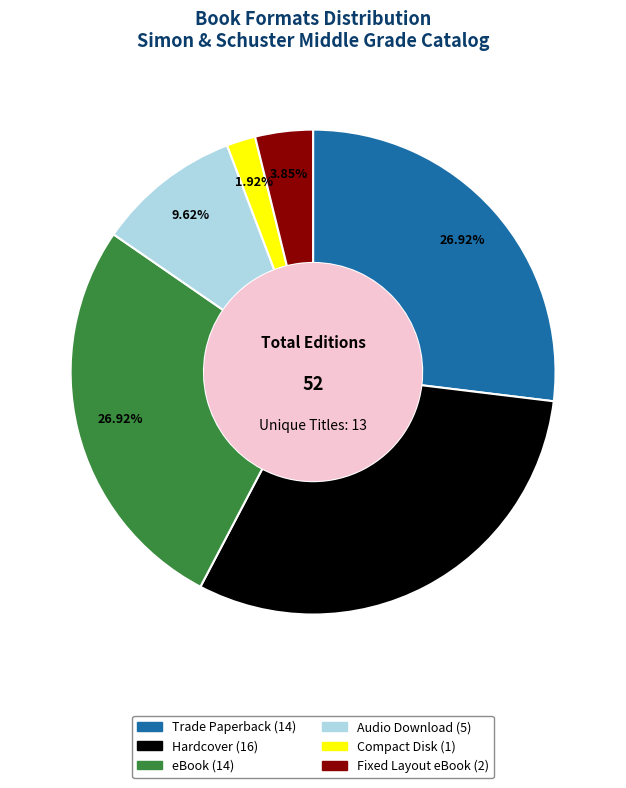

How many segments does this pie chart have?

6